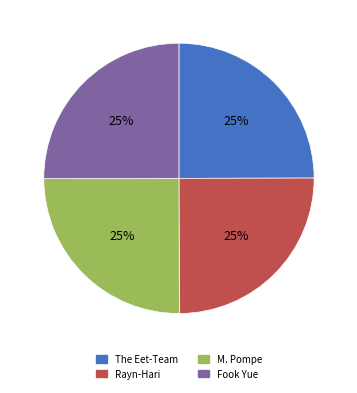

Is there a majority slice in this chart?

No